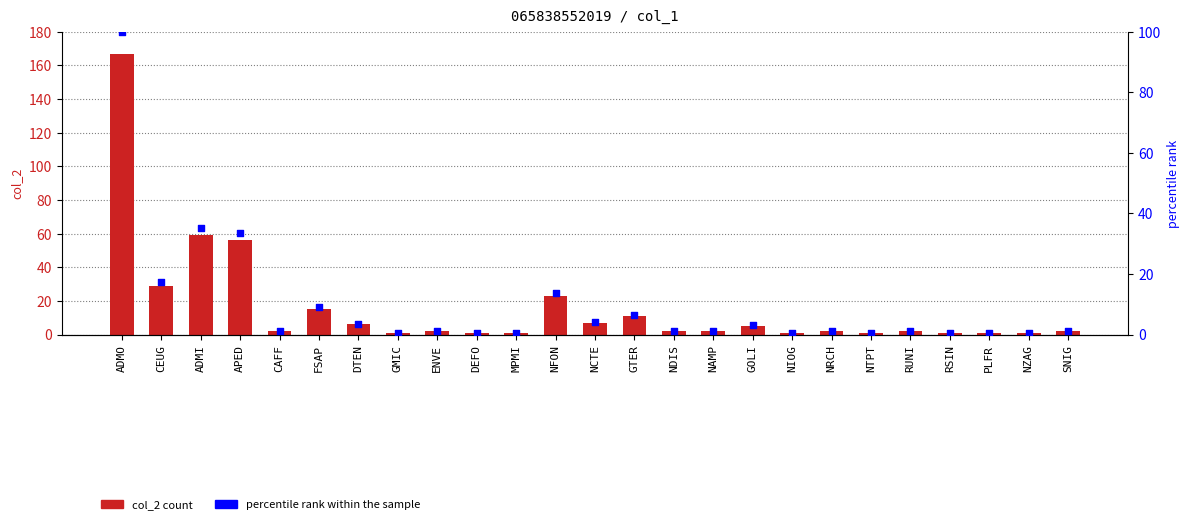

At which category is the sum across all series the highest?

ADMO